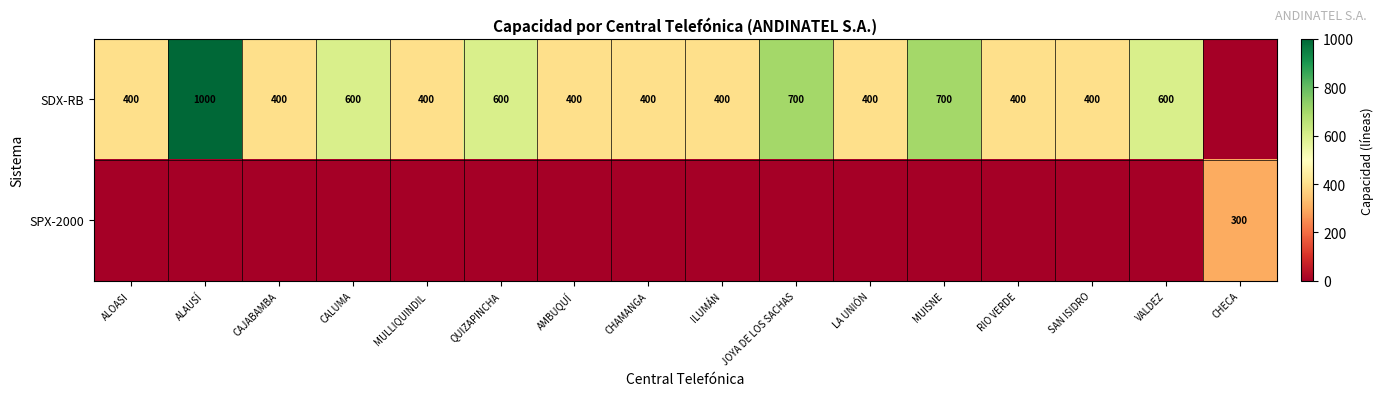

The SDX-RB series shows 214 at LA UNIÓN. True or false?

False